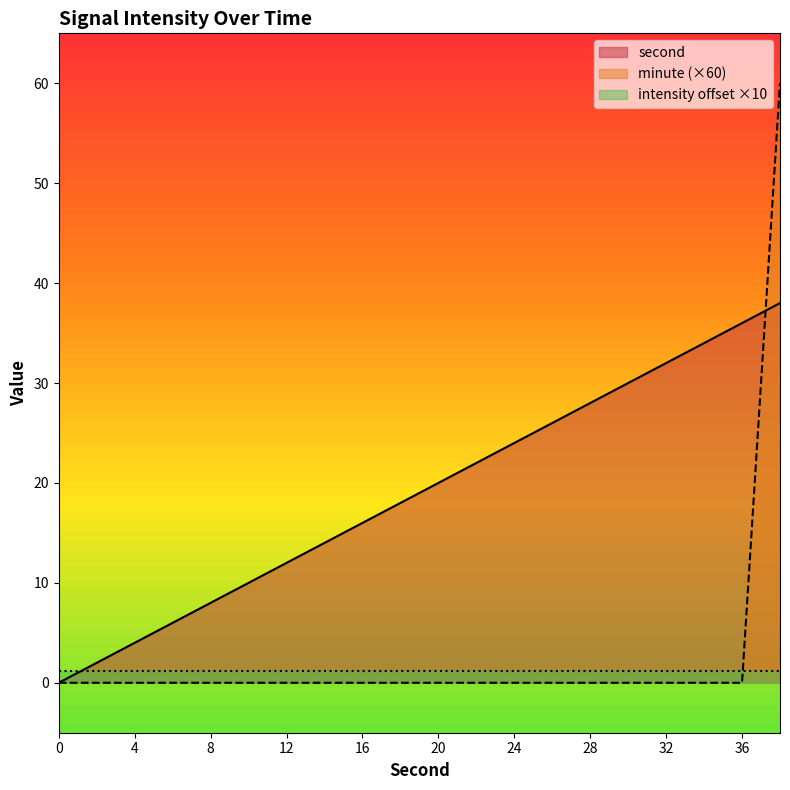

The minute (×60) series shows 0.0 at 36. True or false?

True